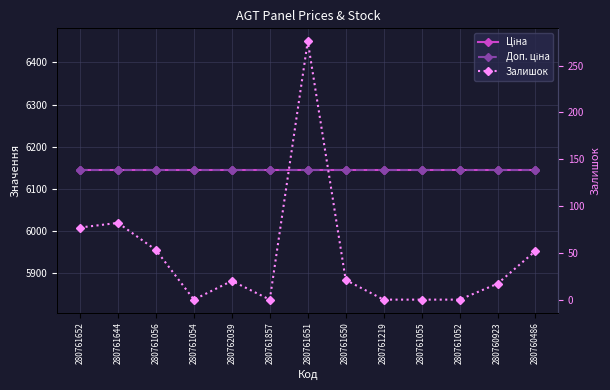

What is the label of the 9th point from the right?

280762039